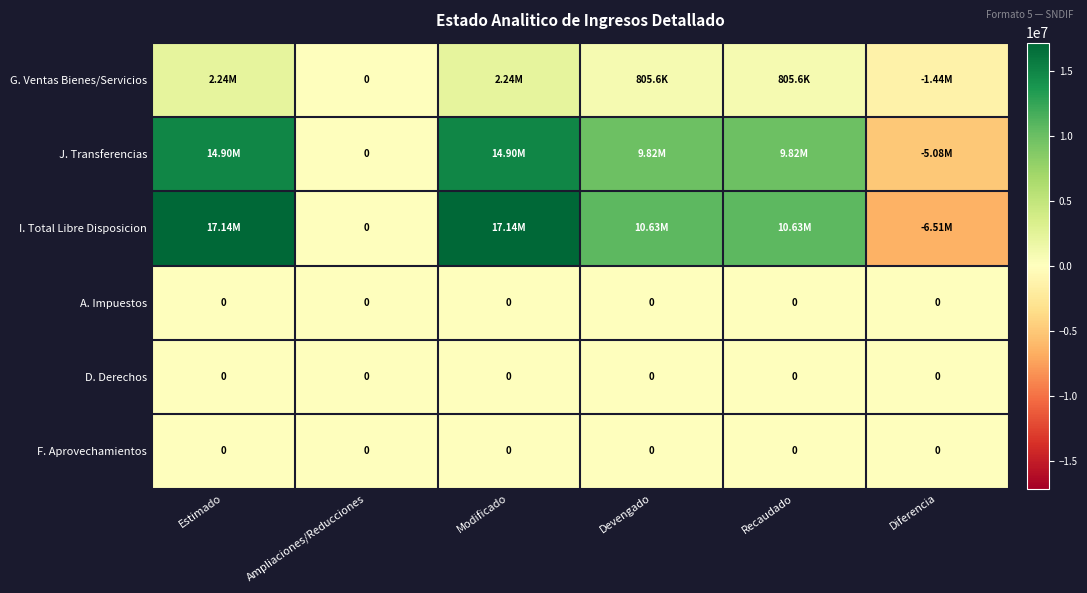

The value of J. Transferencias at Recaudado is 9824999.9. True or false?

True